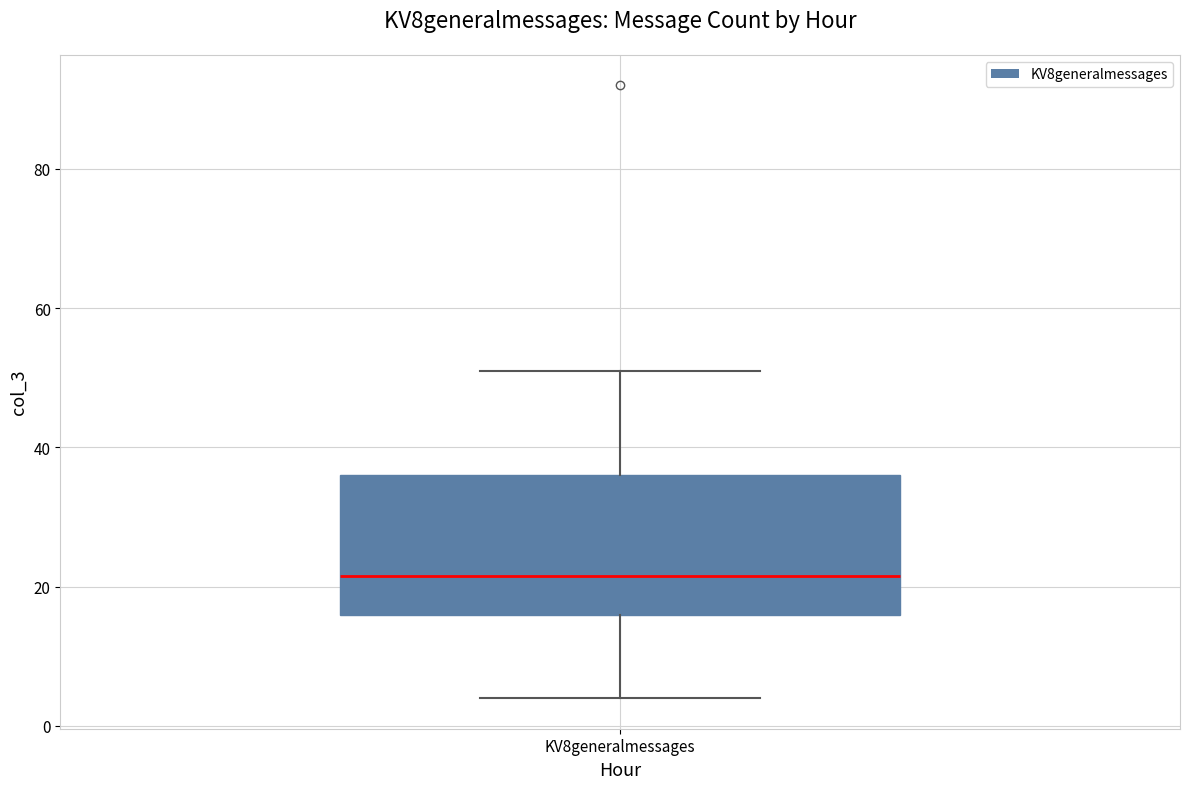

Transcribe this box plot: give where the median line is, the range the box spans, and where the two whiskers end, as read against the y-axis. The values are not printed on the chart, so give them approximately, as read against the axis.

median 22, box 16 to 36, whiskers 4 to 52